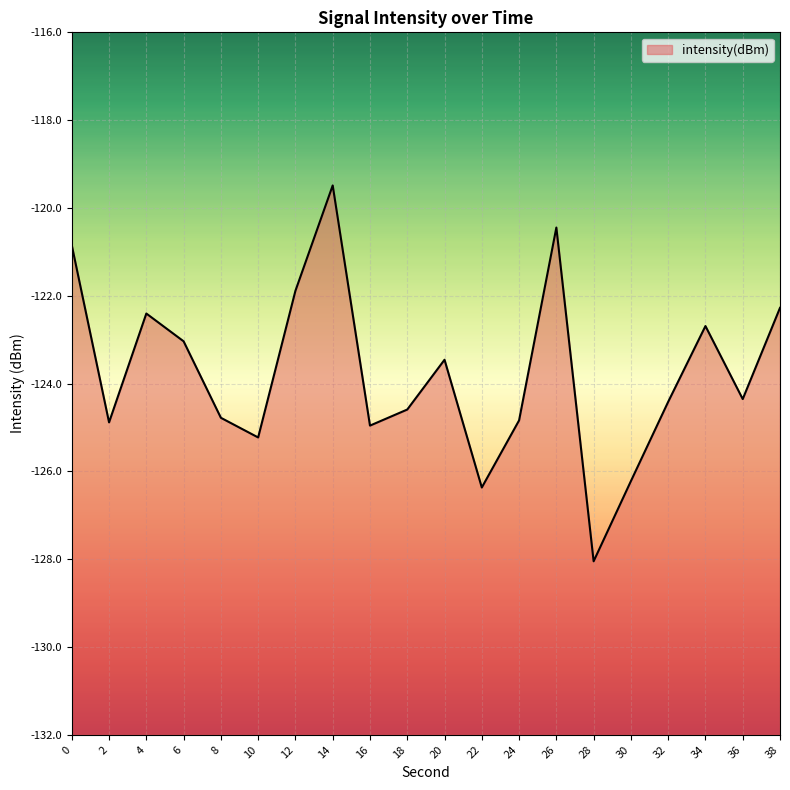

What is the sum of the values at 8 and 0?

-245.6